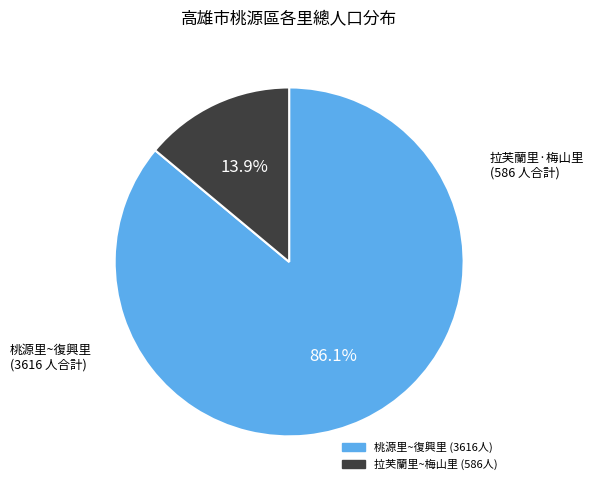

Does any single category account for the majority?

Yes